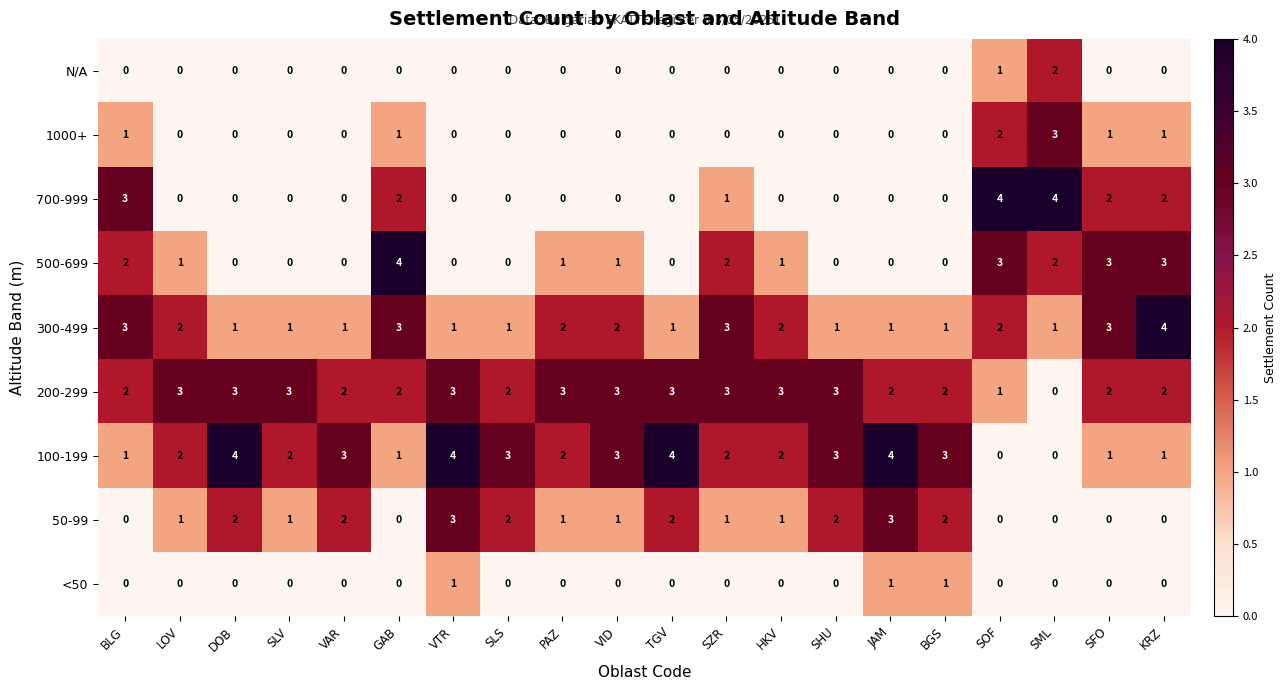

At which label does 300-499 first exceed 2?

BLG